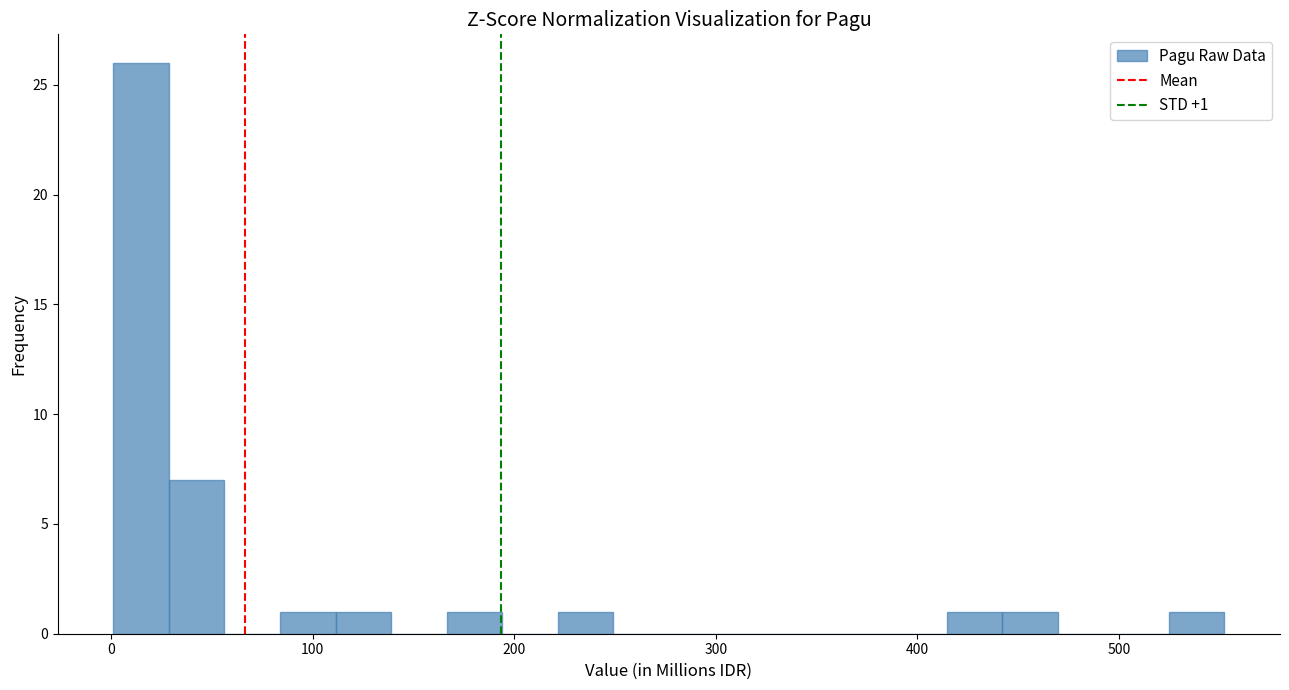

Around what value on the x-axis is the tallest bar? Give the approximate position of its centre, as read against the axis.

10